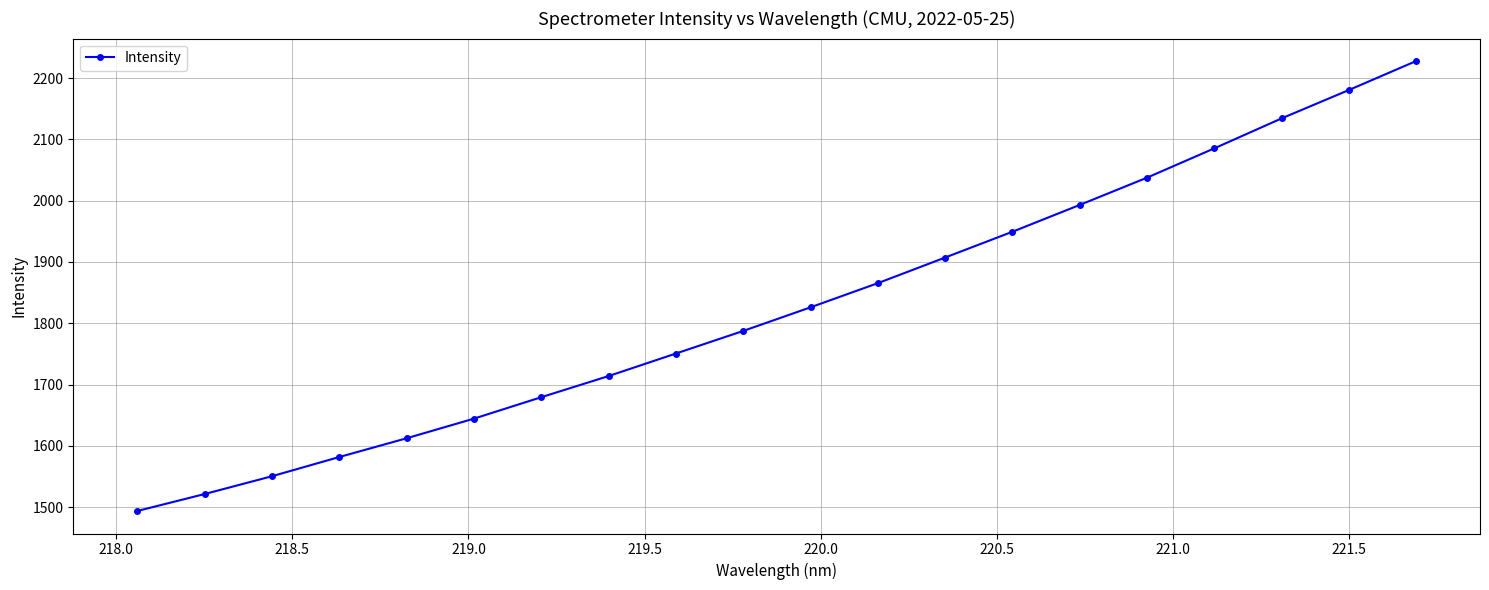

What is the minimum value shown in the chart?

1493.8